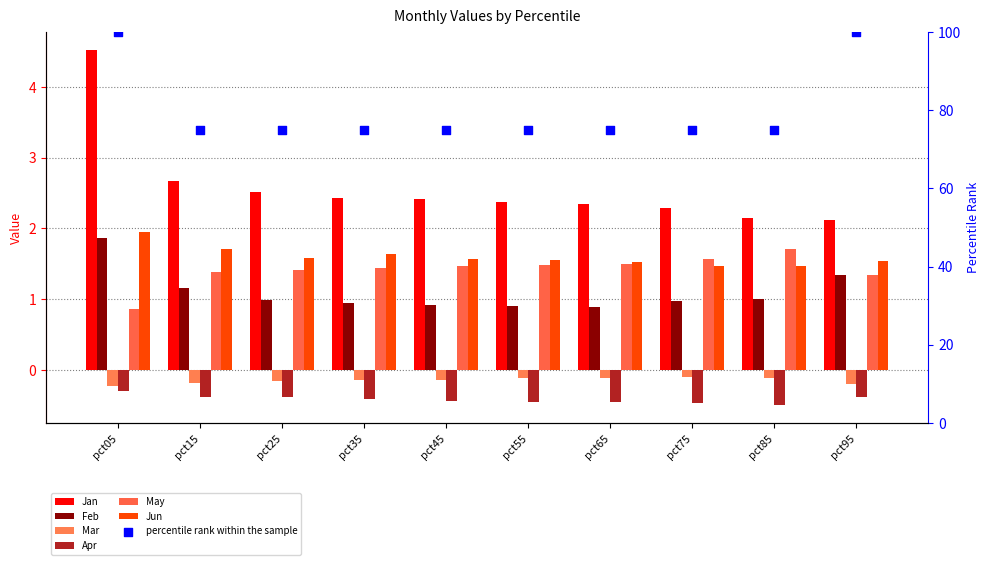

What is the total value across all series at pct65?

5.7